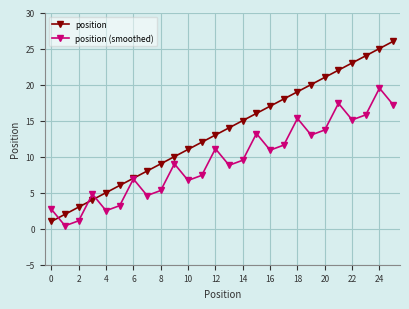

Which series has the largest total across all categories?

position